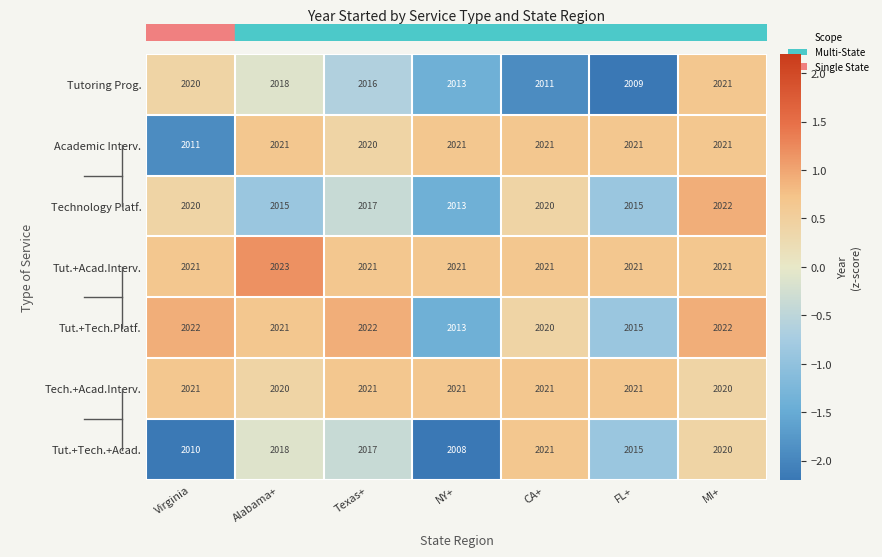

What is the sum of all Tut.+Tech.+Acad. values?

14109